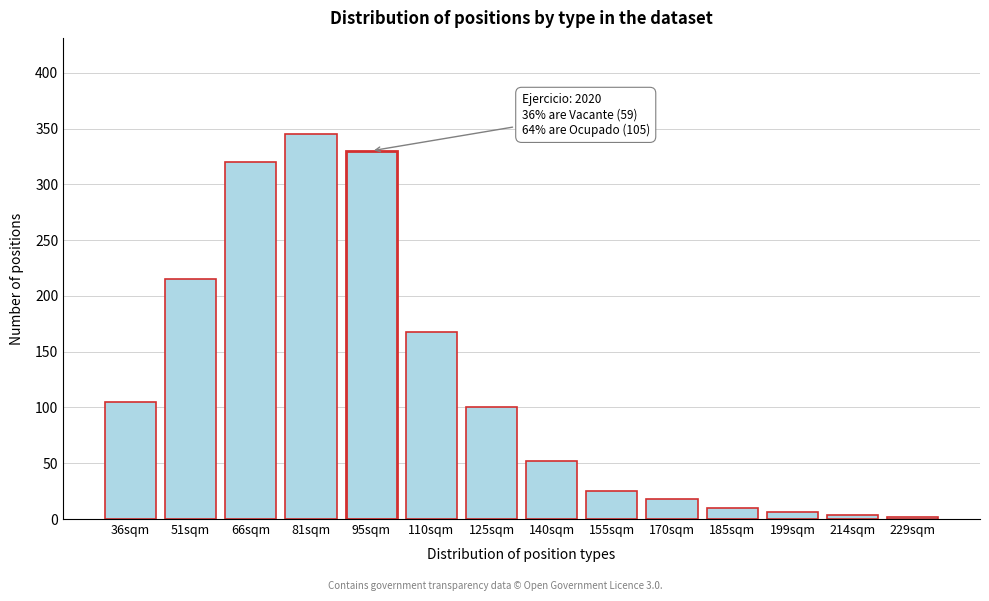

Reading right to left, extract all data points from this chart.

229sqm=2	214sqm=4	199sqm=6	185sqm=10	170sqm=18	155sqm=25	140sqm=52	125sqm=100	110sqm=168	95sqm=330	81sqm=345	66sqm=320	51sqm=215	36sqm=105